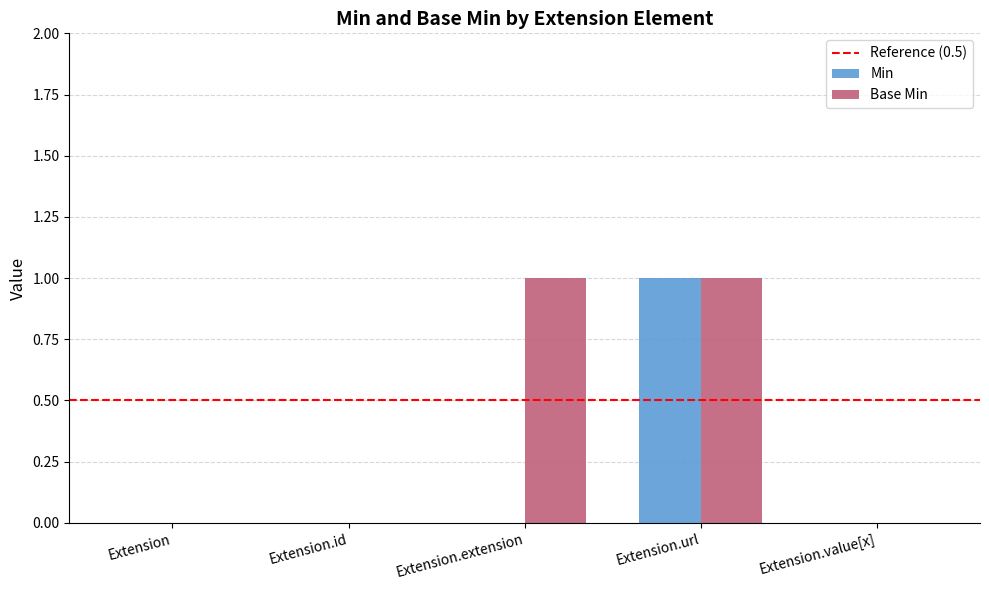

How many data points does each series have?

5